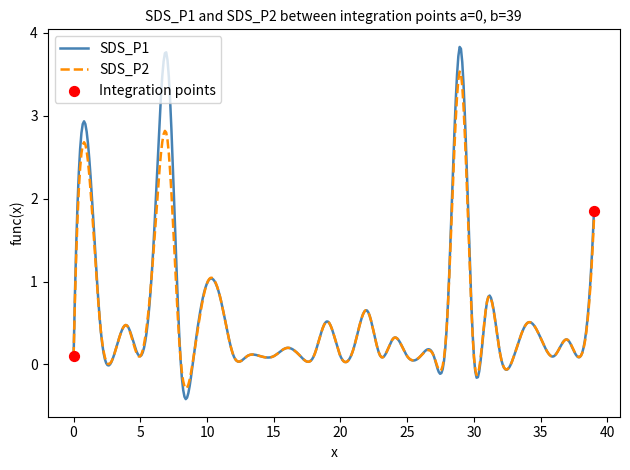

Rank the series by their maximum value, from highest to lowest.

SDS_P1, SDS_P2